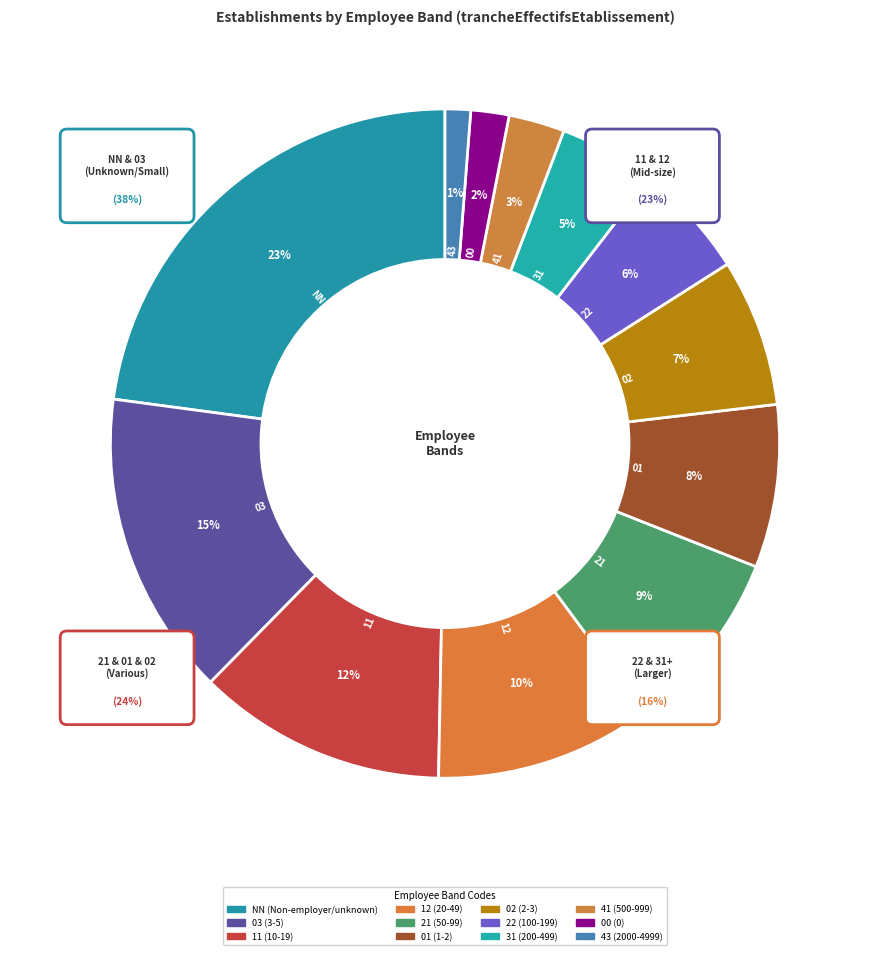

What is the smallest slice in the pie chart?

43